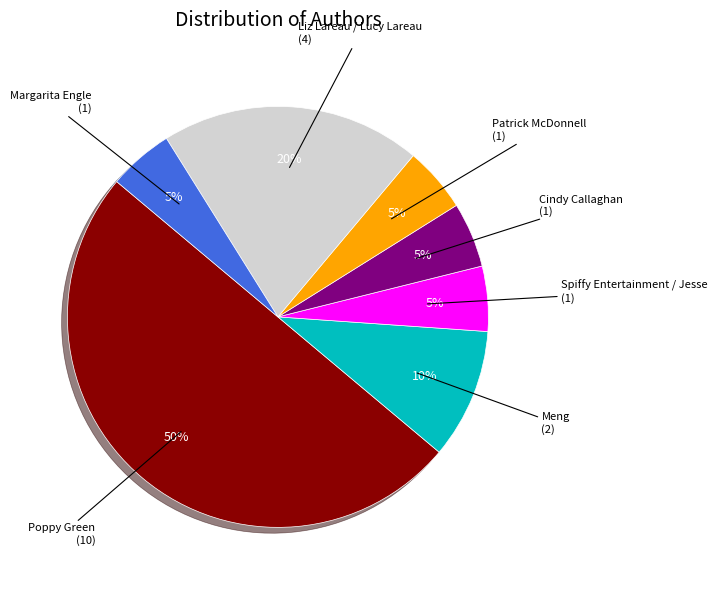

To the nearest percent, what is the average slice percentage?

14%